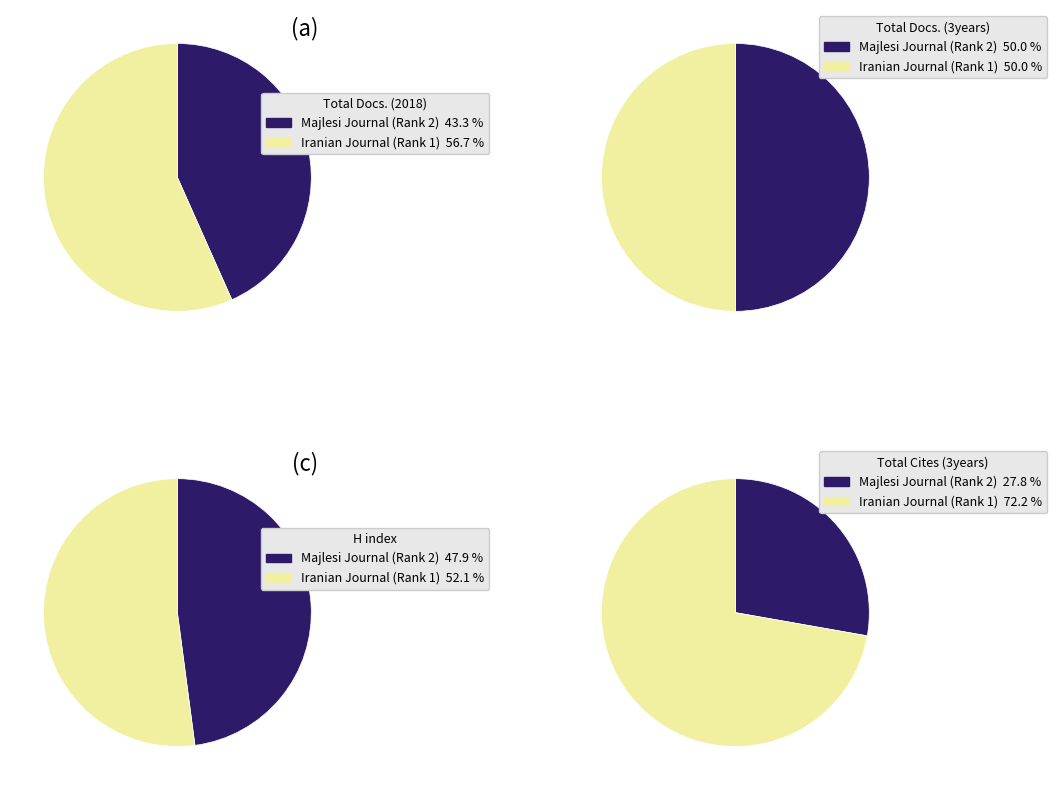

Is there a majority slice in this chart?

Yes